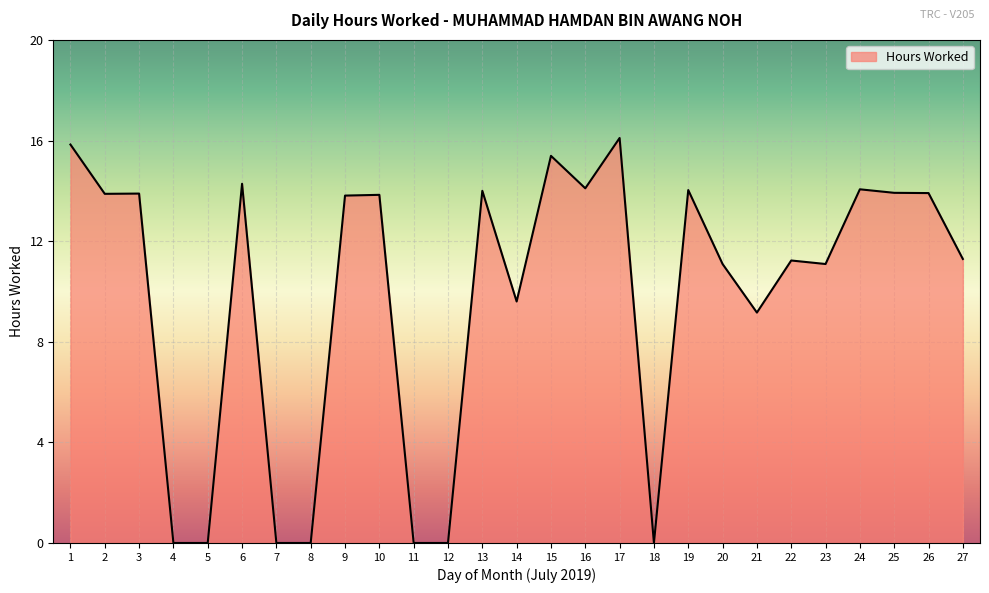

What is the difference between the maximum and minimum values?

16.1